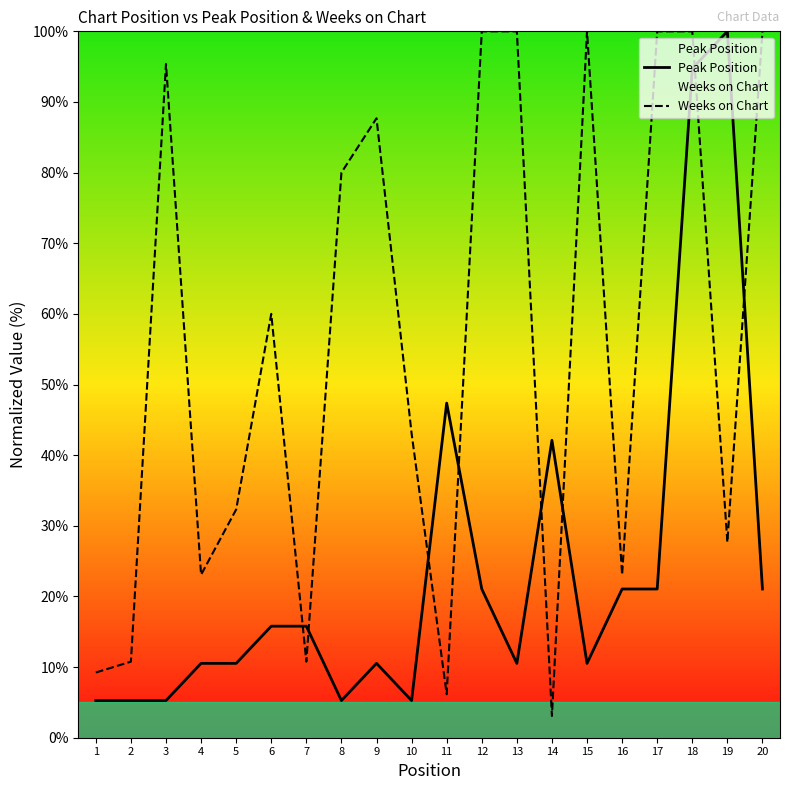

What is the minimum value for Peak Position?

5.3